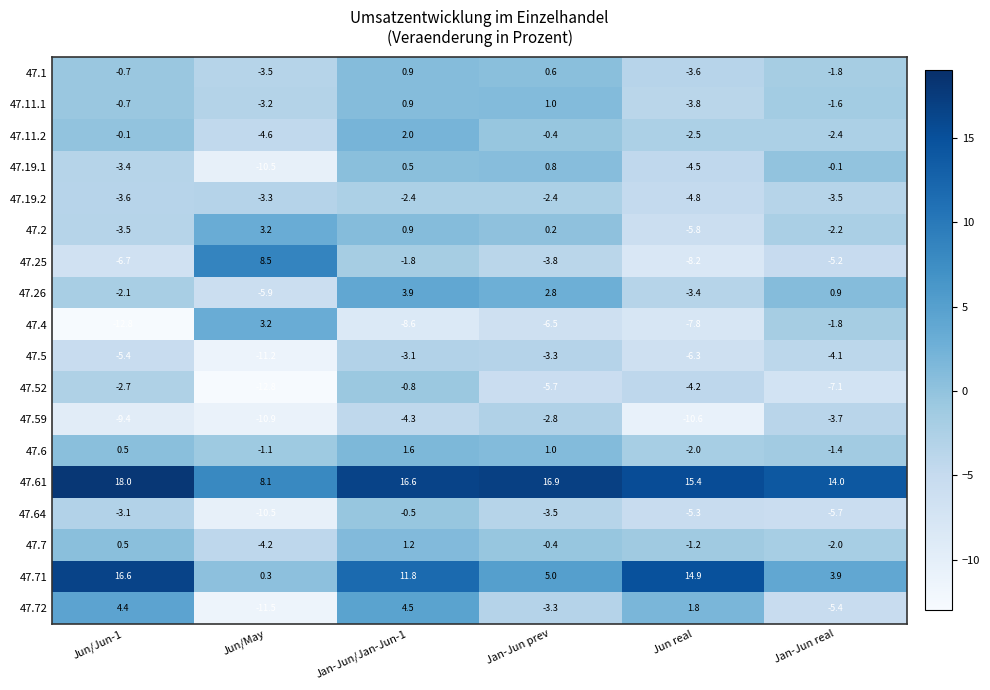

List the labels in order of 47.7 value, largest first.

Jan-Jun/Jan-Jun-1, Jun/Jun-1, Jan-Jun prev, Jun real, Jan-Jun real, Jun/May